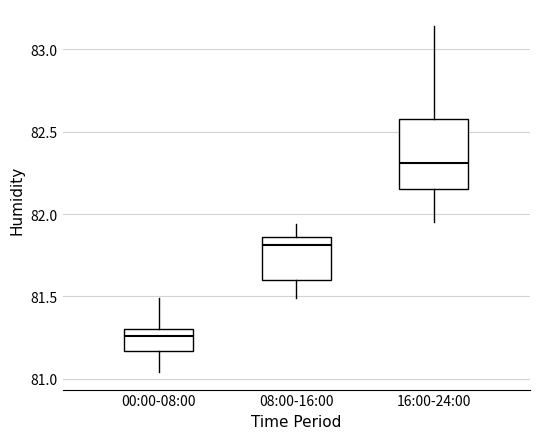

Reading left to right, read every box against the y-axis: the position of its median line, the range the box covers, and the ends of its whiskers. The values are not printed on the chart, so give them approximately, as read against the axis.

00:00-08:00: median 81.25, box 81.15 to 81.30, whiskers 81.05 to 81.50
08:00-16:00: median 81.80, box 81.60 to 81.85, whiskers 81.50 to 81.95
16:00-24:00: median 82.30, box 82.15 to 82.60, whiskers 81.95 to 83.15